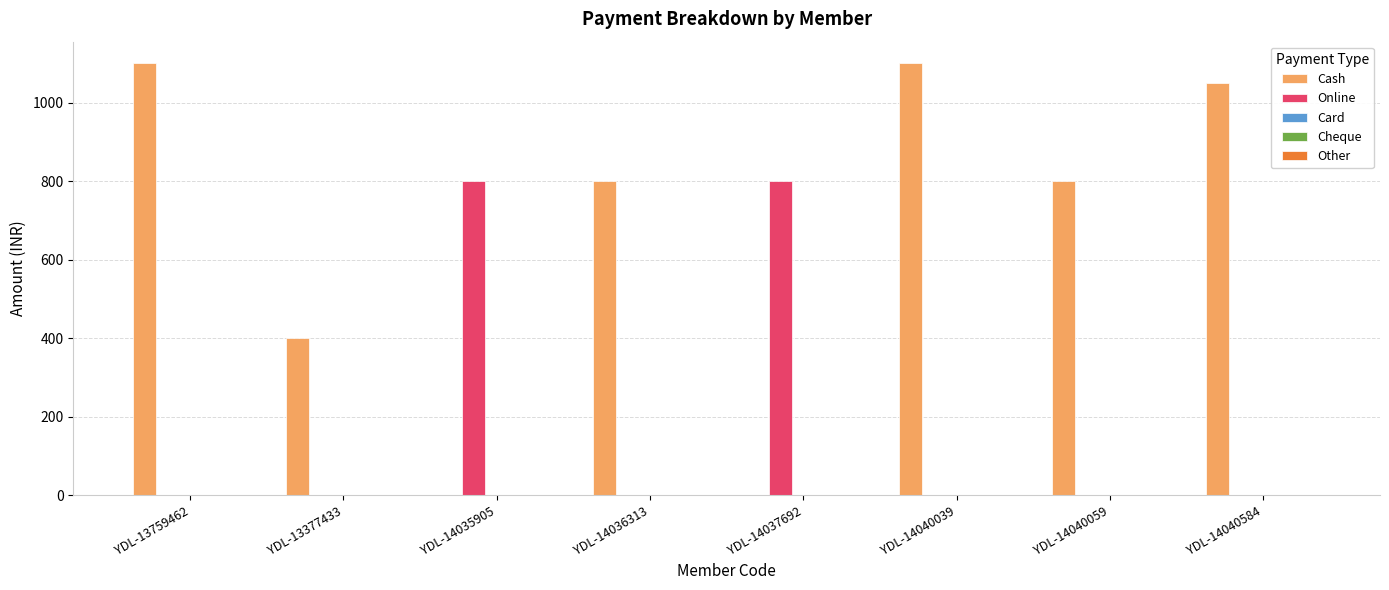

What is the greatest value displayed?

1100